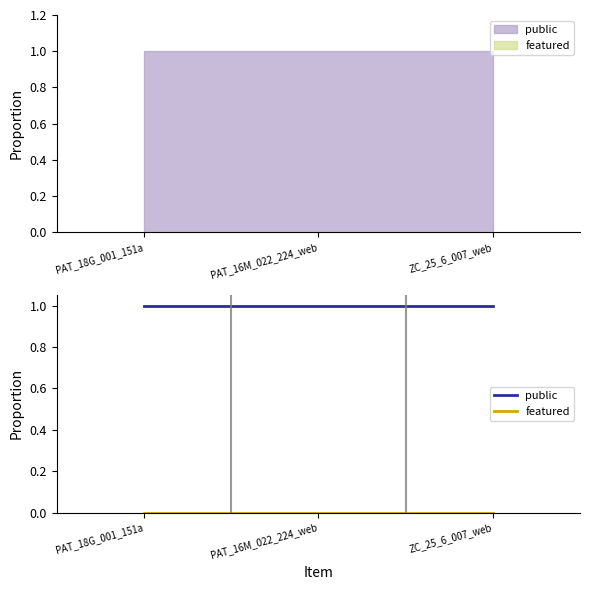

What is the label of the 3rd point from the left?

ZC_25_6_007_web